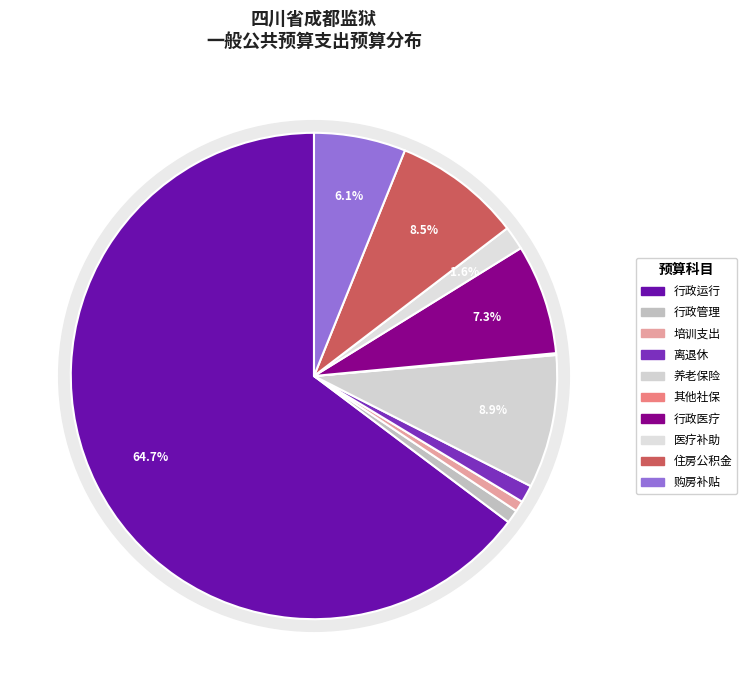

Between 住房公积金 and 其他社会保障和就业支出, which is larger?

住房公积金